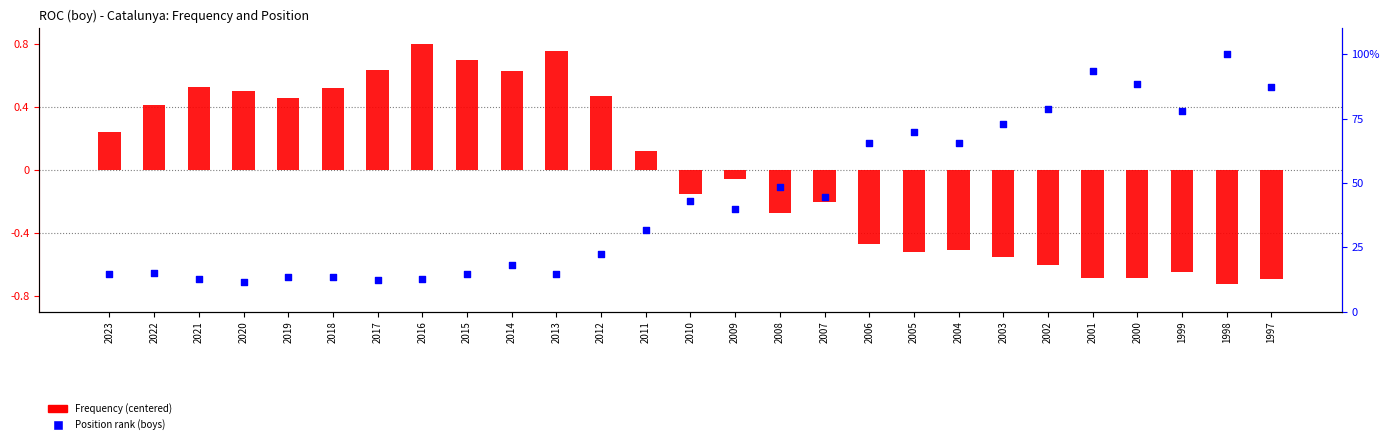

Which series has the largest total across all categories?

Position rank (boys)